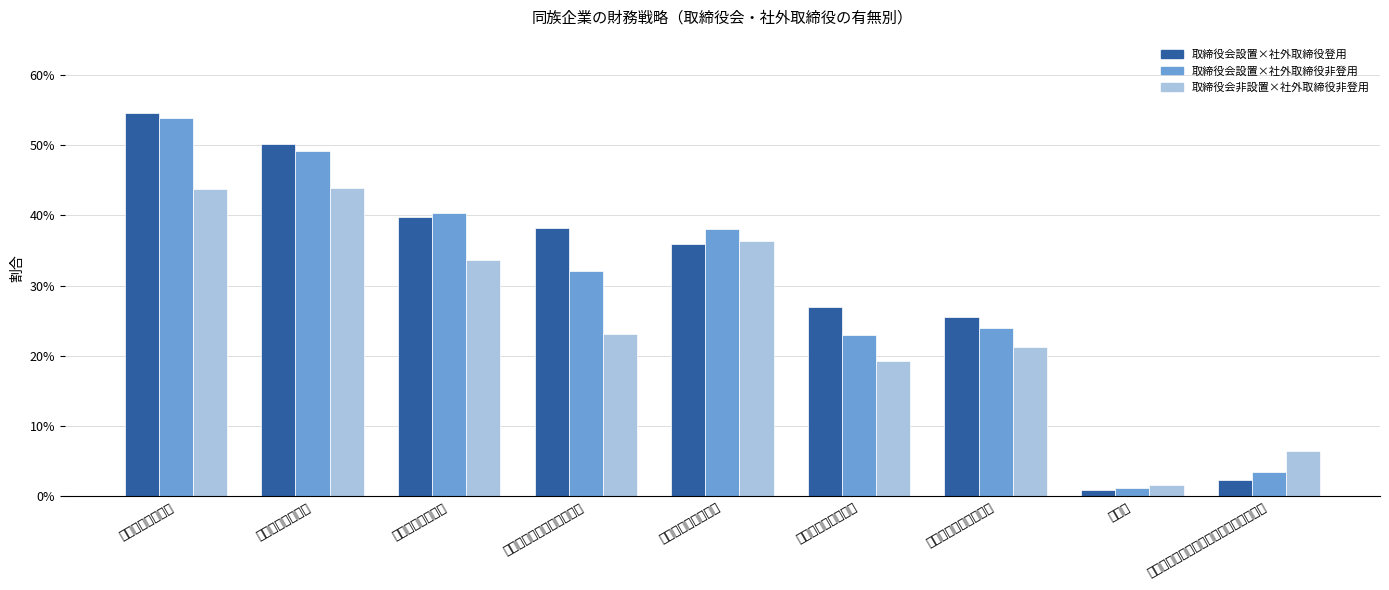

At which category does the chart reach its minimum across all series?

その他